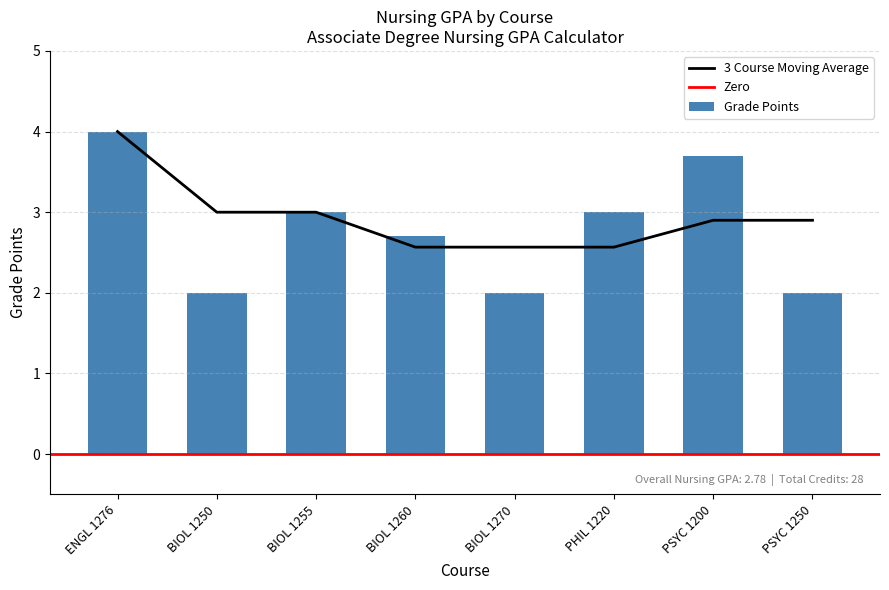

Are the bars horizontal?

No